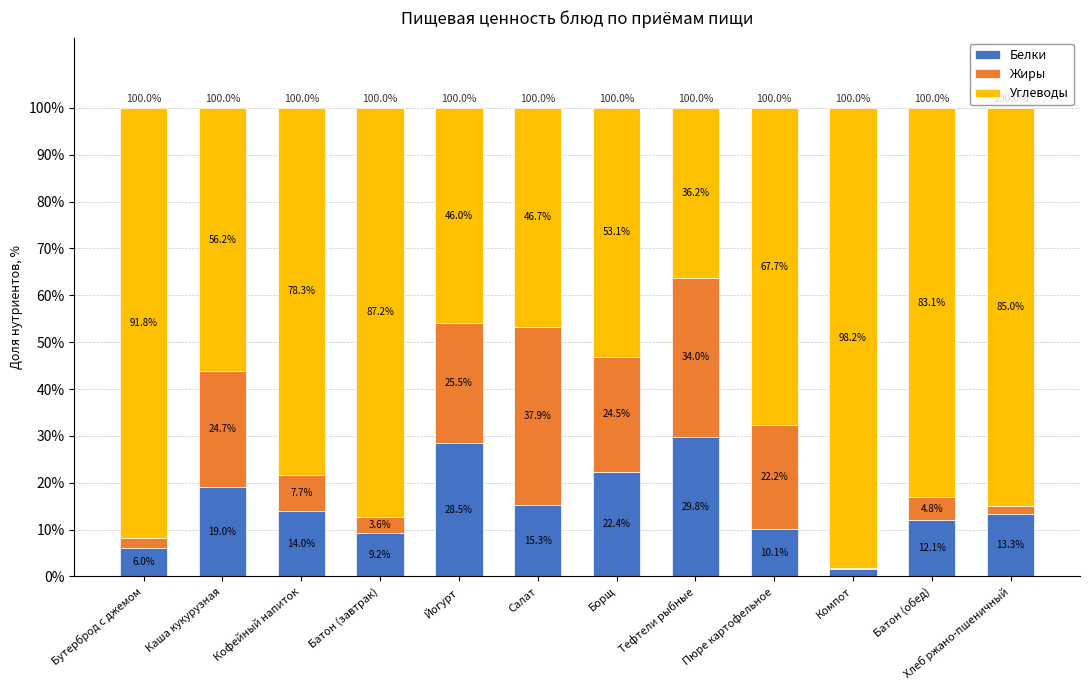

What is the sum of the Белки values at Хлеб ржано-пшеничный and Каша кукурузная?

32.3